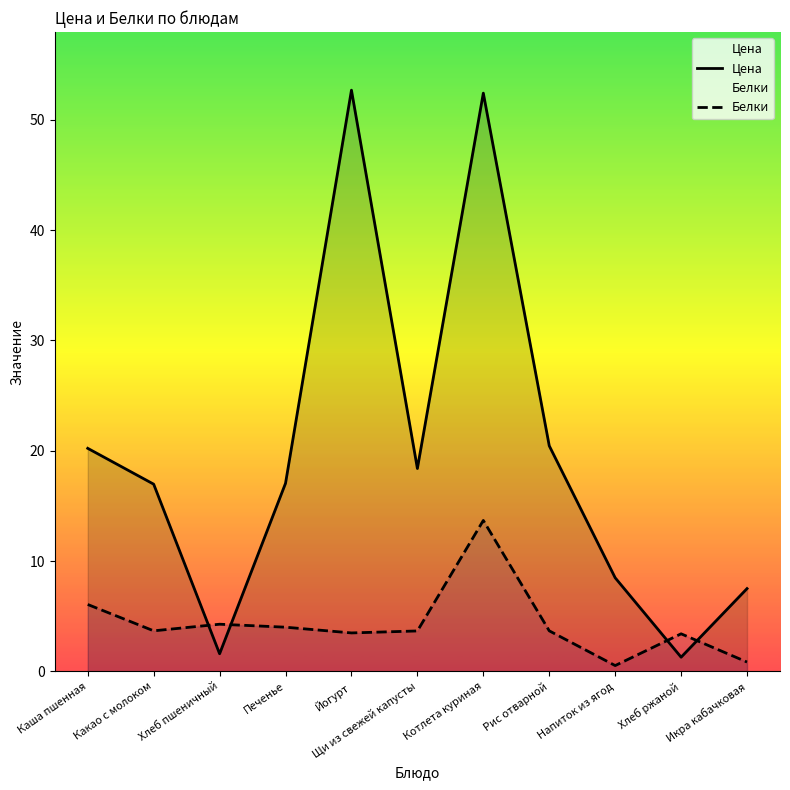

What are all the series names shown in the legend?

Цена, Белки